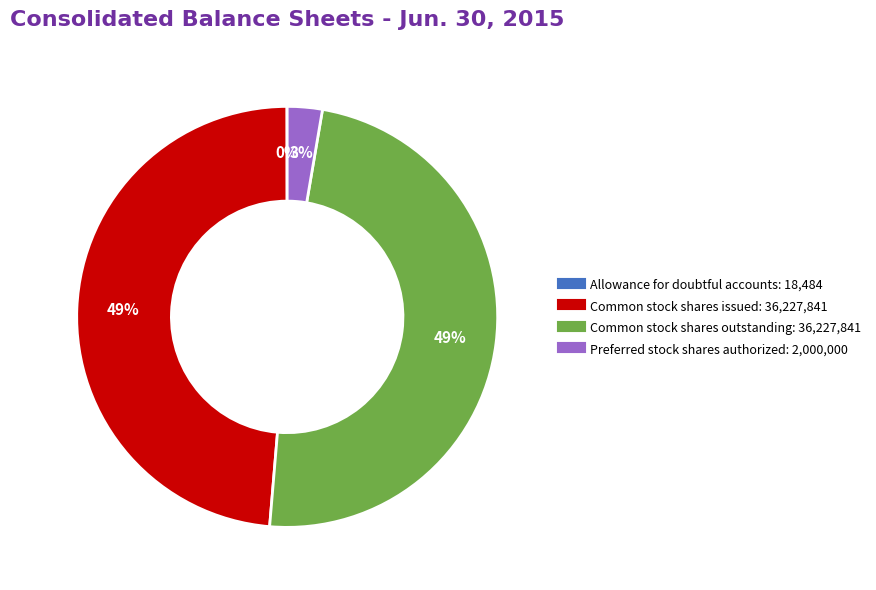

Do Common stock shares issued and Common stock shares outstanding together represent more than half of the pie?

Yes